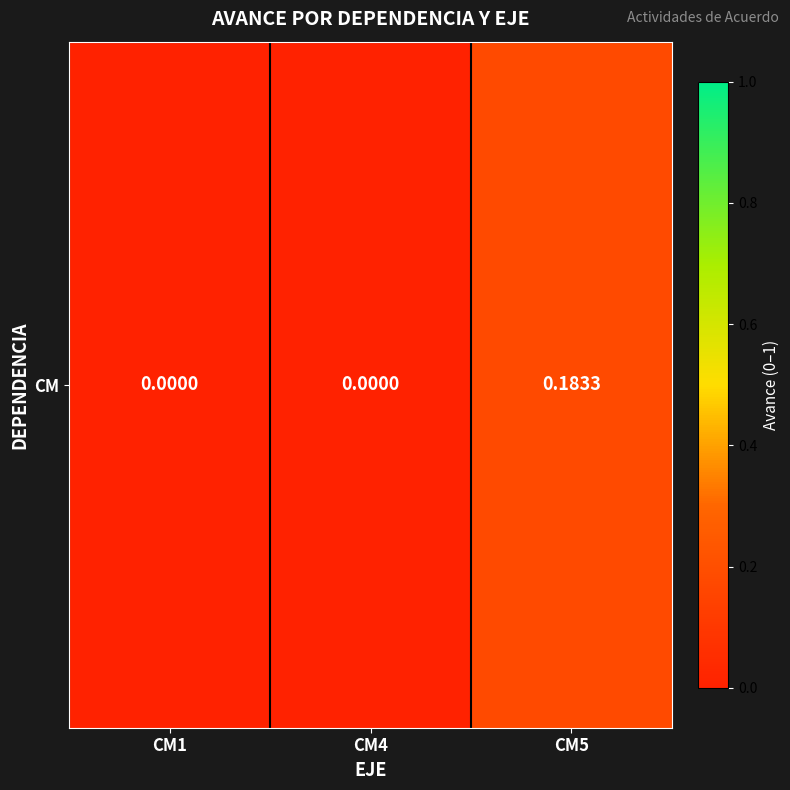

Where is the data nearest to the value 0?

CM1